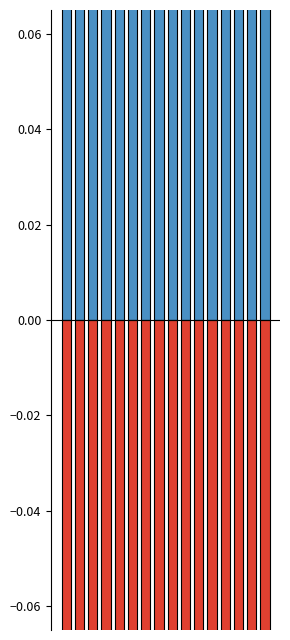

Reading right to left, extract all data points from this chart.

正向参考: 0.5	0.5	0.5	0.5	1.5	1.5	1.0	0.5	0.5	1.0	1.0	0.5	0.5	0.5	0.5	1.0
扣分: -0.5	-0.5	-0.5	-0.5	-1.5	-1.5	-1.0	-0.5	-0.5	-1.0	-1.0	-0.5	-0.5	-0.5	-0.5	-1.0